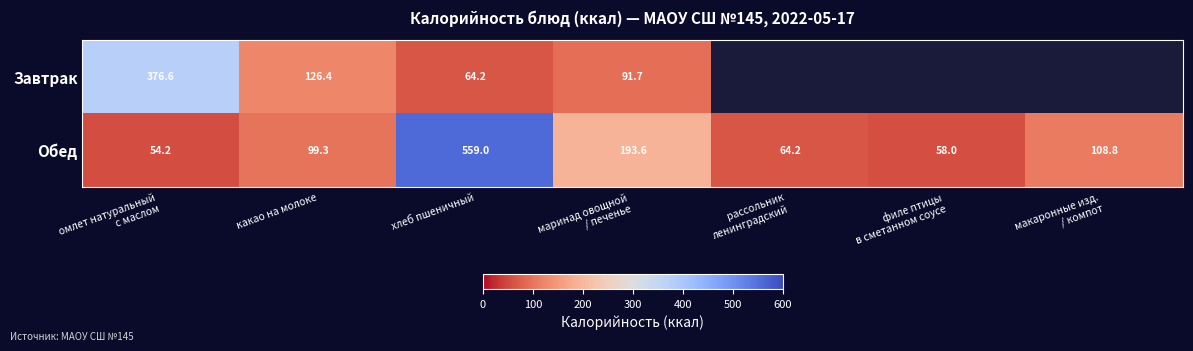

Which category has the highest value in the Обед series?

хлеб пшеничный